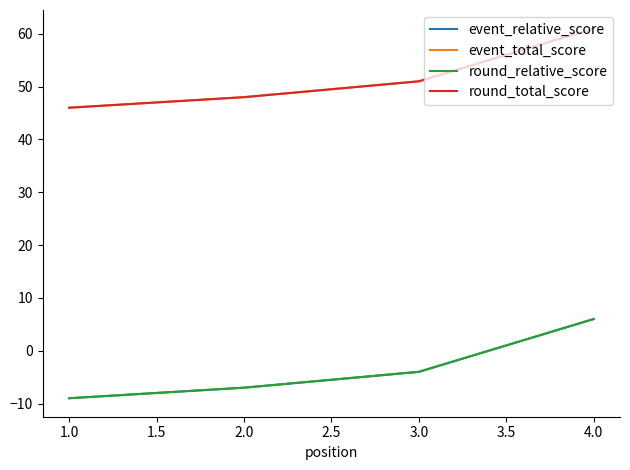

True or false: event_relative_score and round_relative_score intersect in this chart.

False